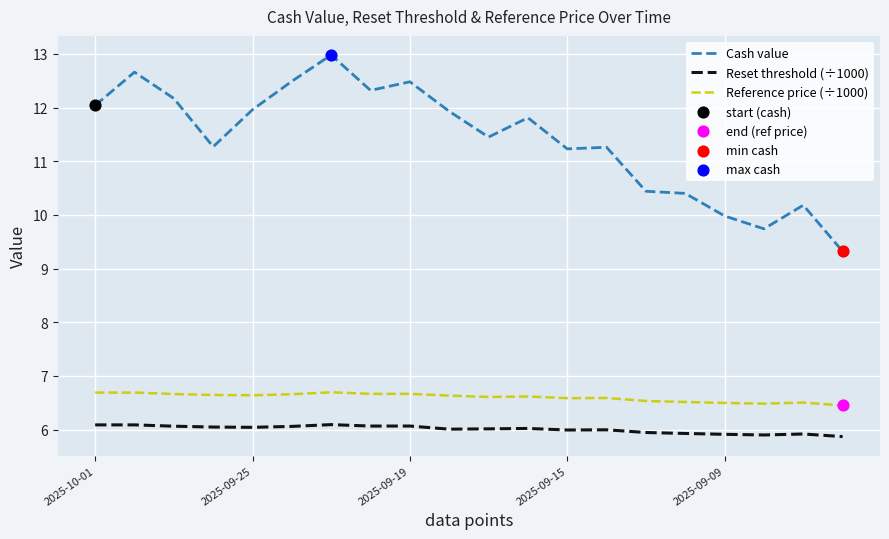

Rank the series by their maximum value, from lowest to highest.

Reset threshold (÷1000), Reference price (÷1000), Cash value